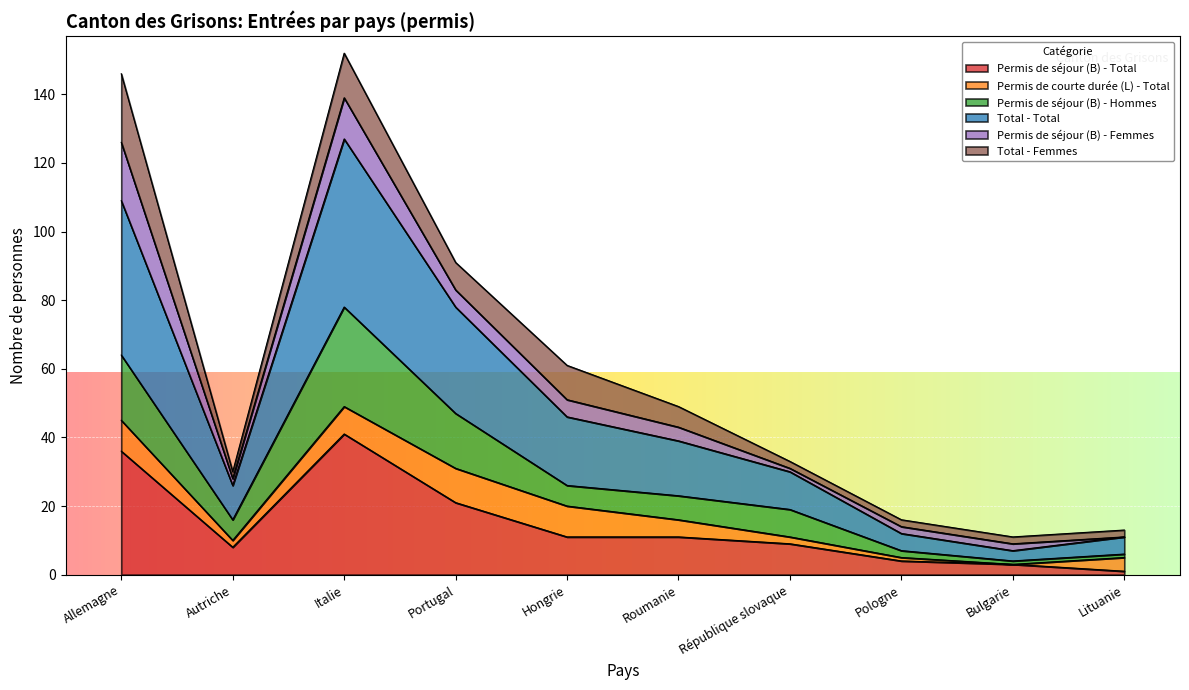

How many lines are shown in the chart?

6